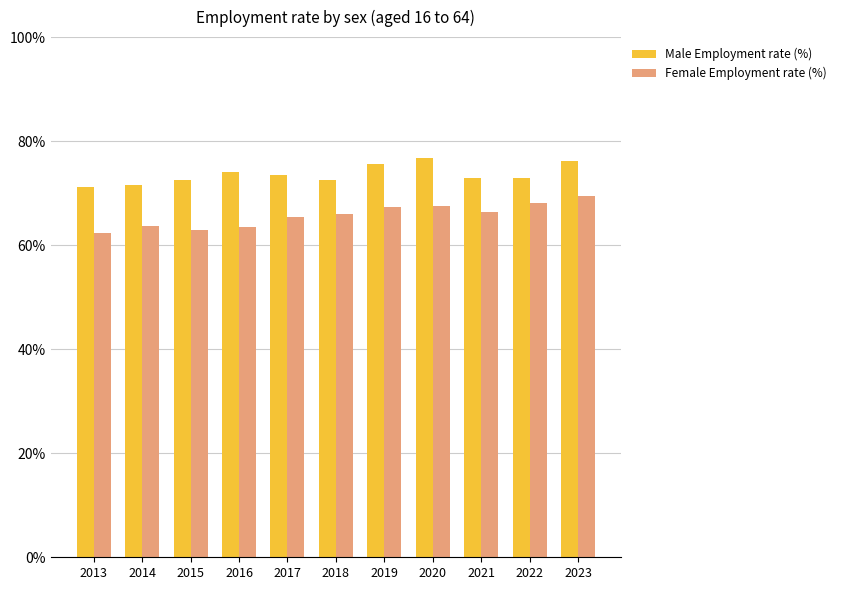

Which category has the lowest value across all series?

2013